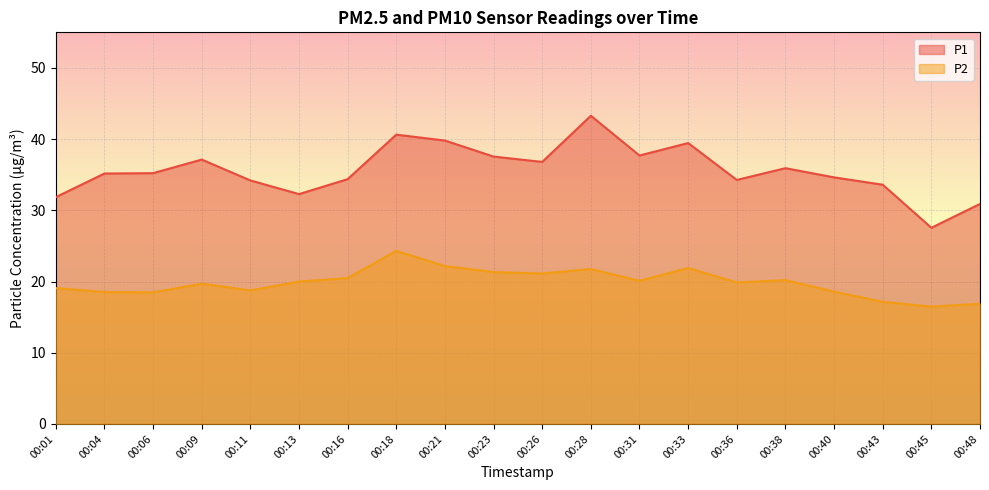

True or false: P1 and P2 cross at least once.

False